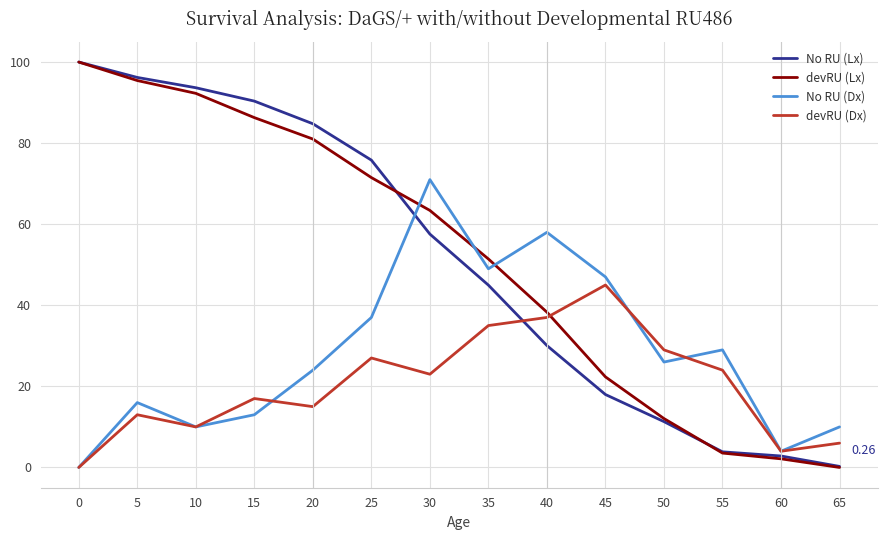

How many lines are shown in the chart?

4